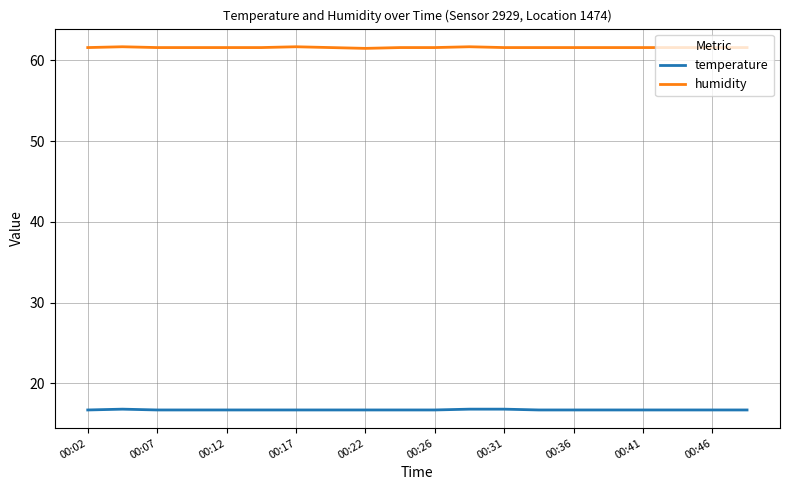

What is the sum of all temperature values?

334.3